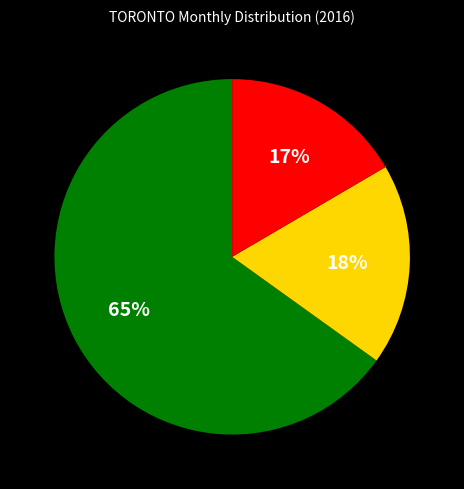

Is there any slice that represents more than half of the pie?

Yes